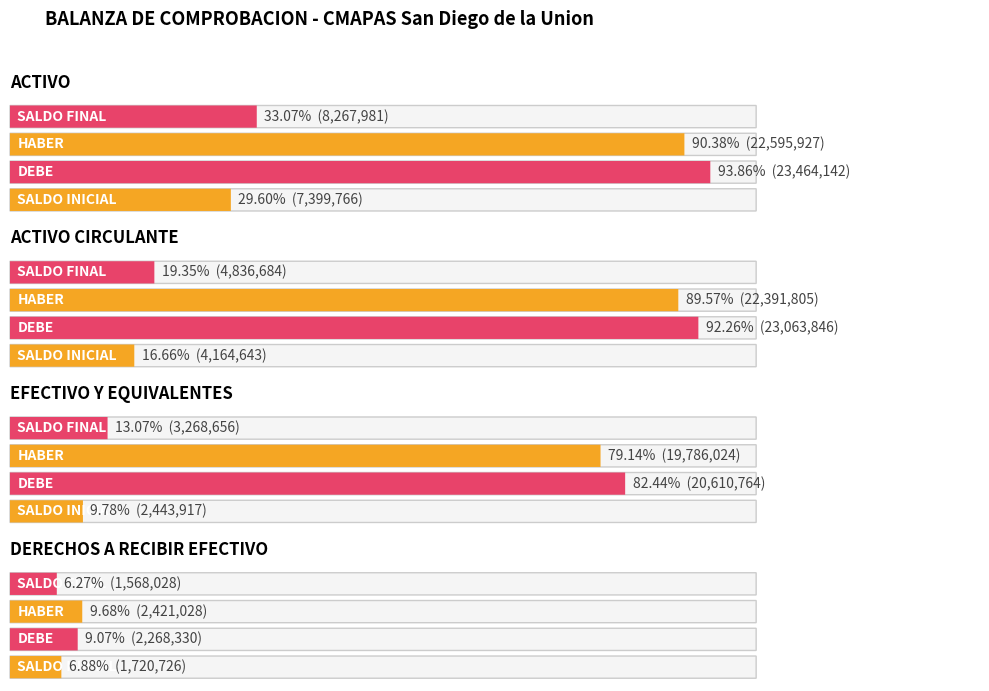

Where is SALDO FINAL nearest to the value 4918004?

ACTIVO CIRCULANTE